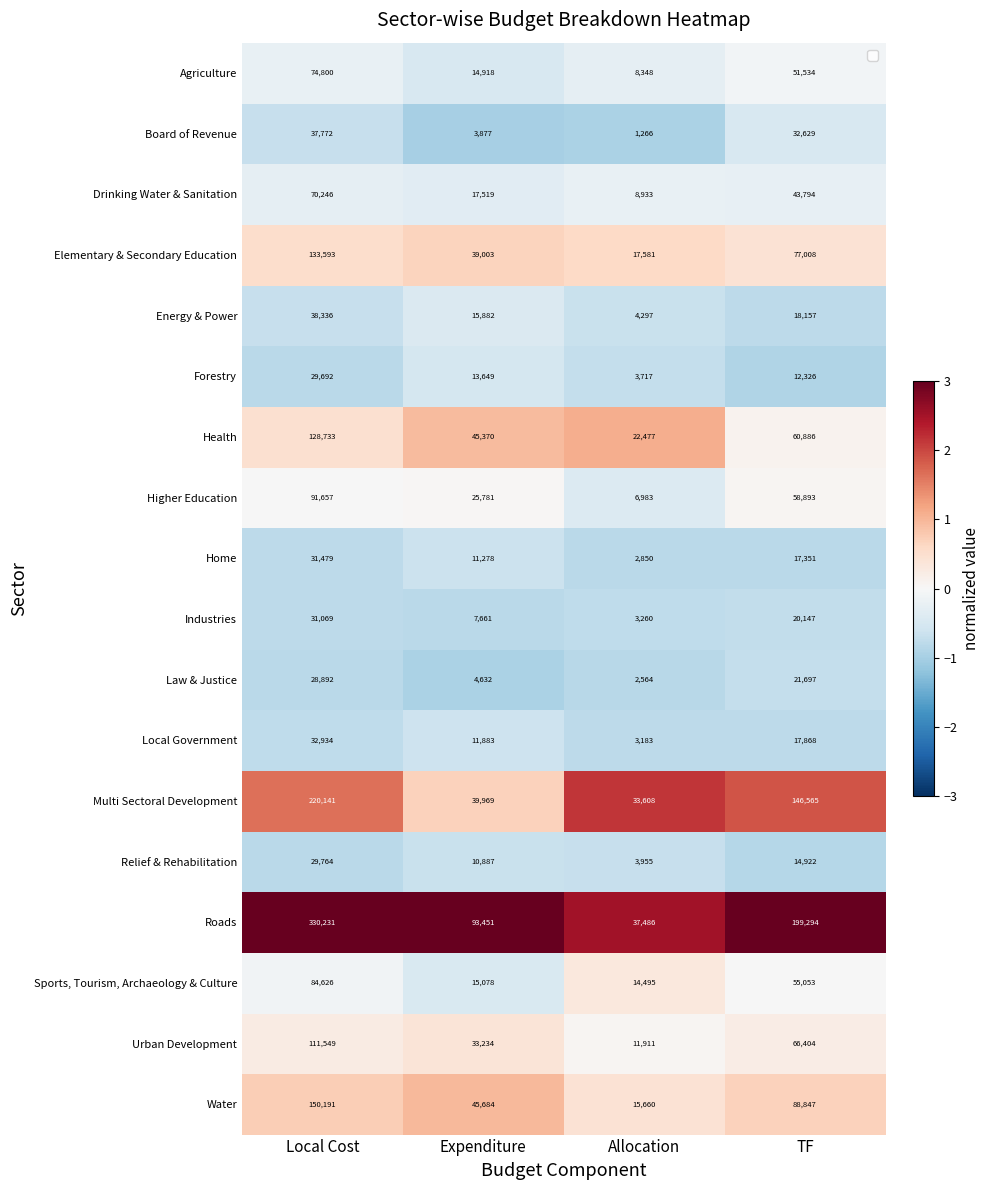

How many Industries values are between 7661 and 31069?

3